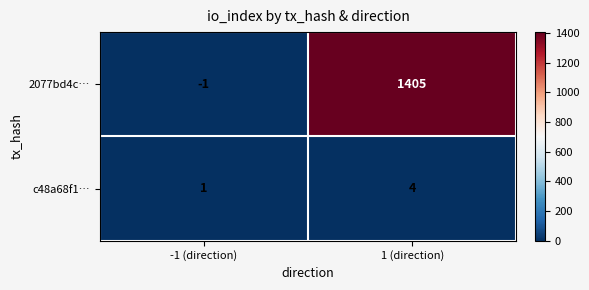

At which category does the chart reach its minimum across all series?

-1 (direction)